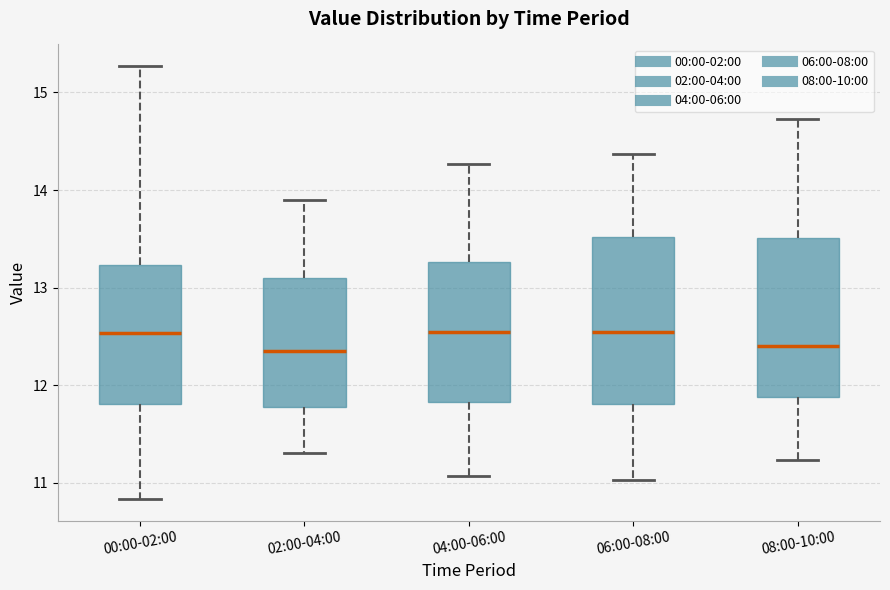

Where is the lower edge of the box for 08:00-10:00 on the y-axis? The values are not printed on the chart, so give them approximately, as read against the axis.

11.9